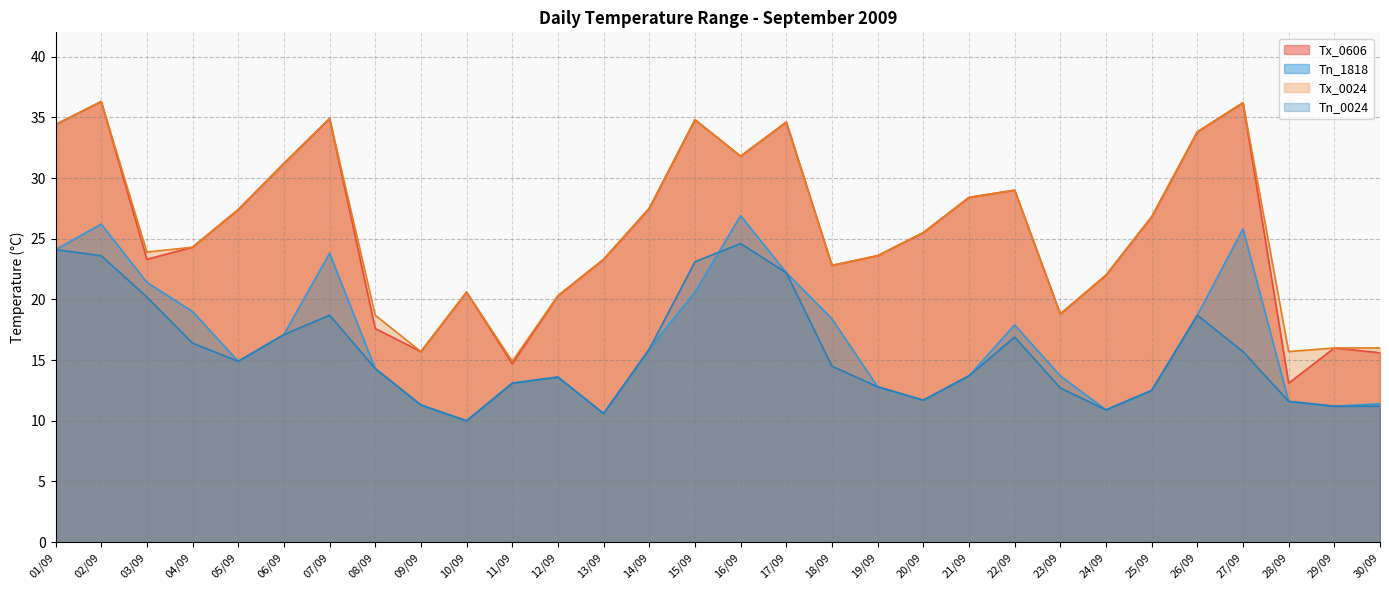

What is the label of the 21st point from the left?

21/09